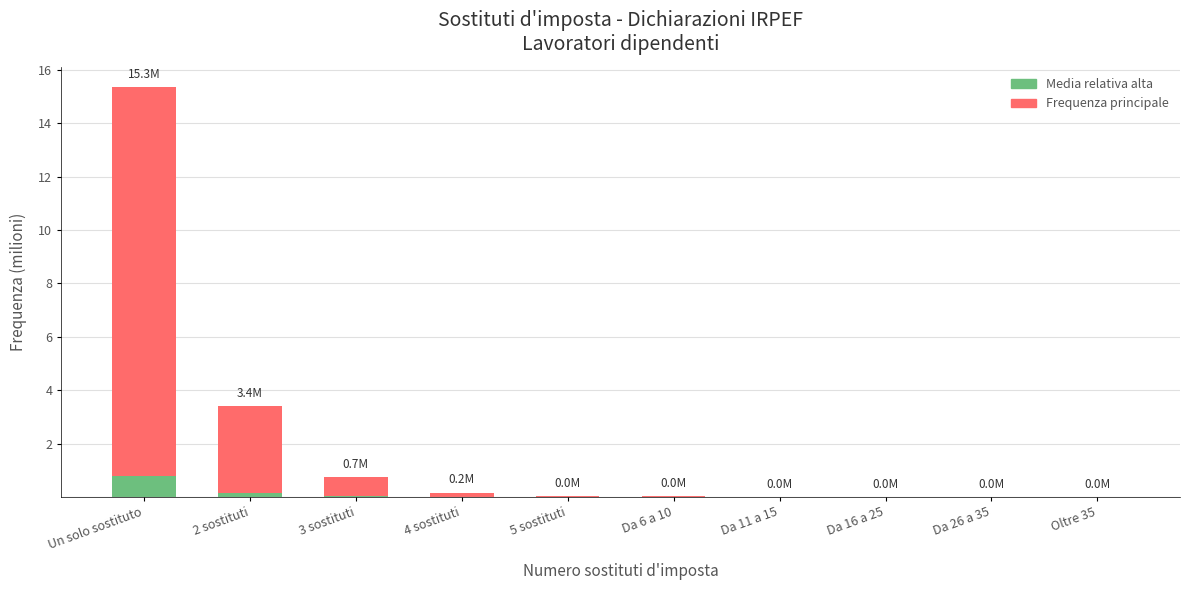

Are the bars grouped side by side (vs. stacked)?

No